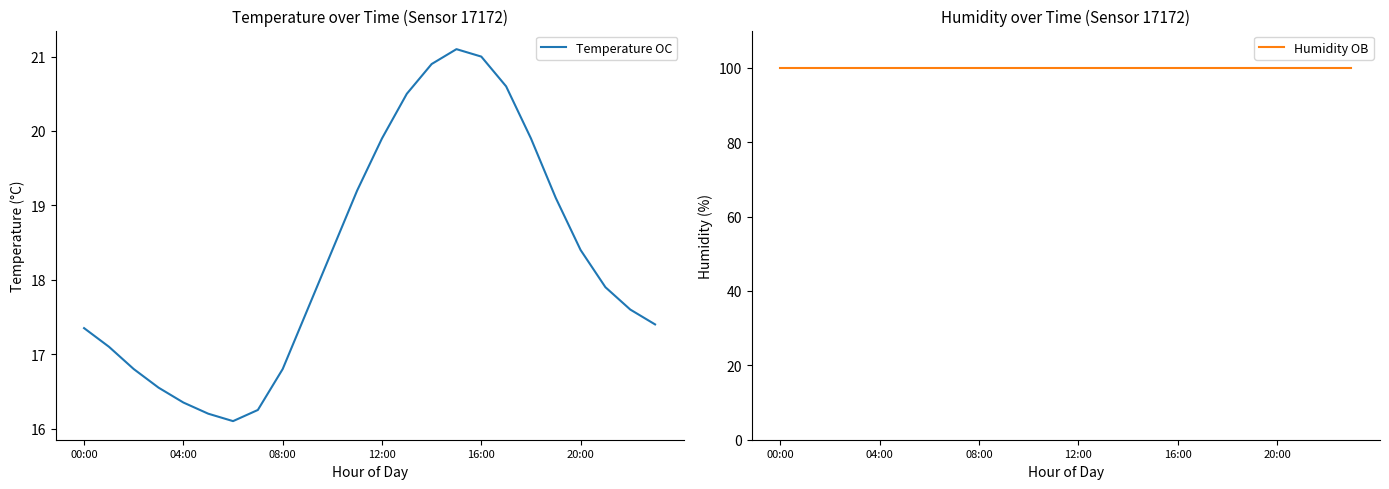

The value of Temperature OC at 04:00 is 25.3. True or false?

False